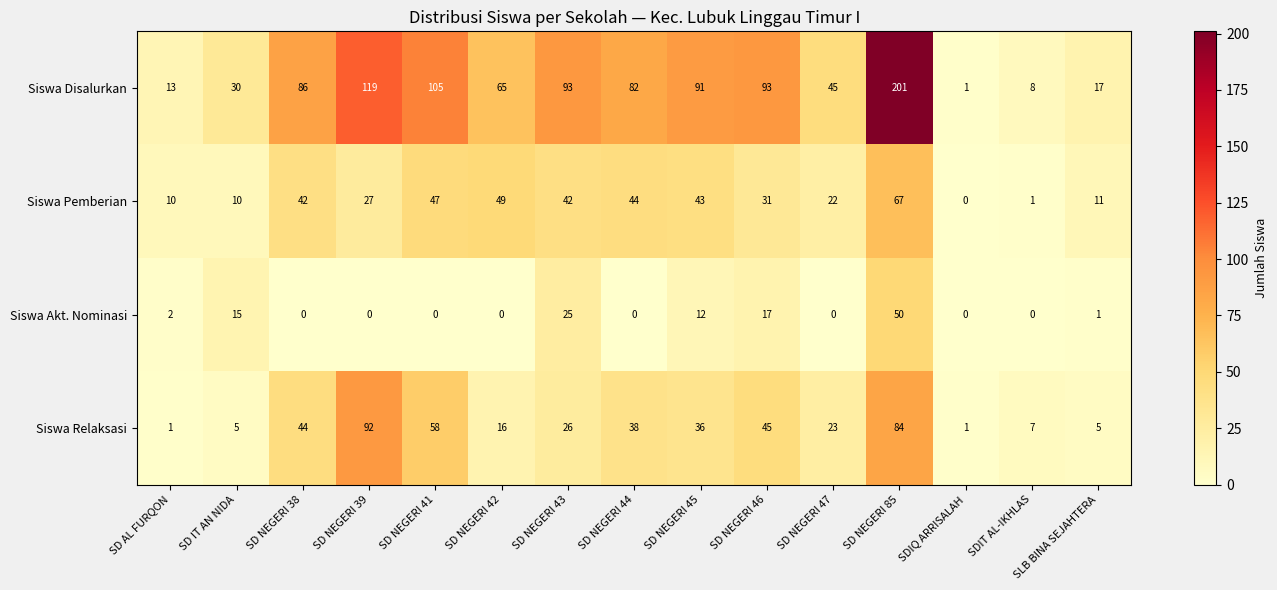

What is the maximum value shown in the chart?

201